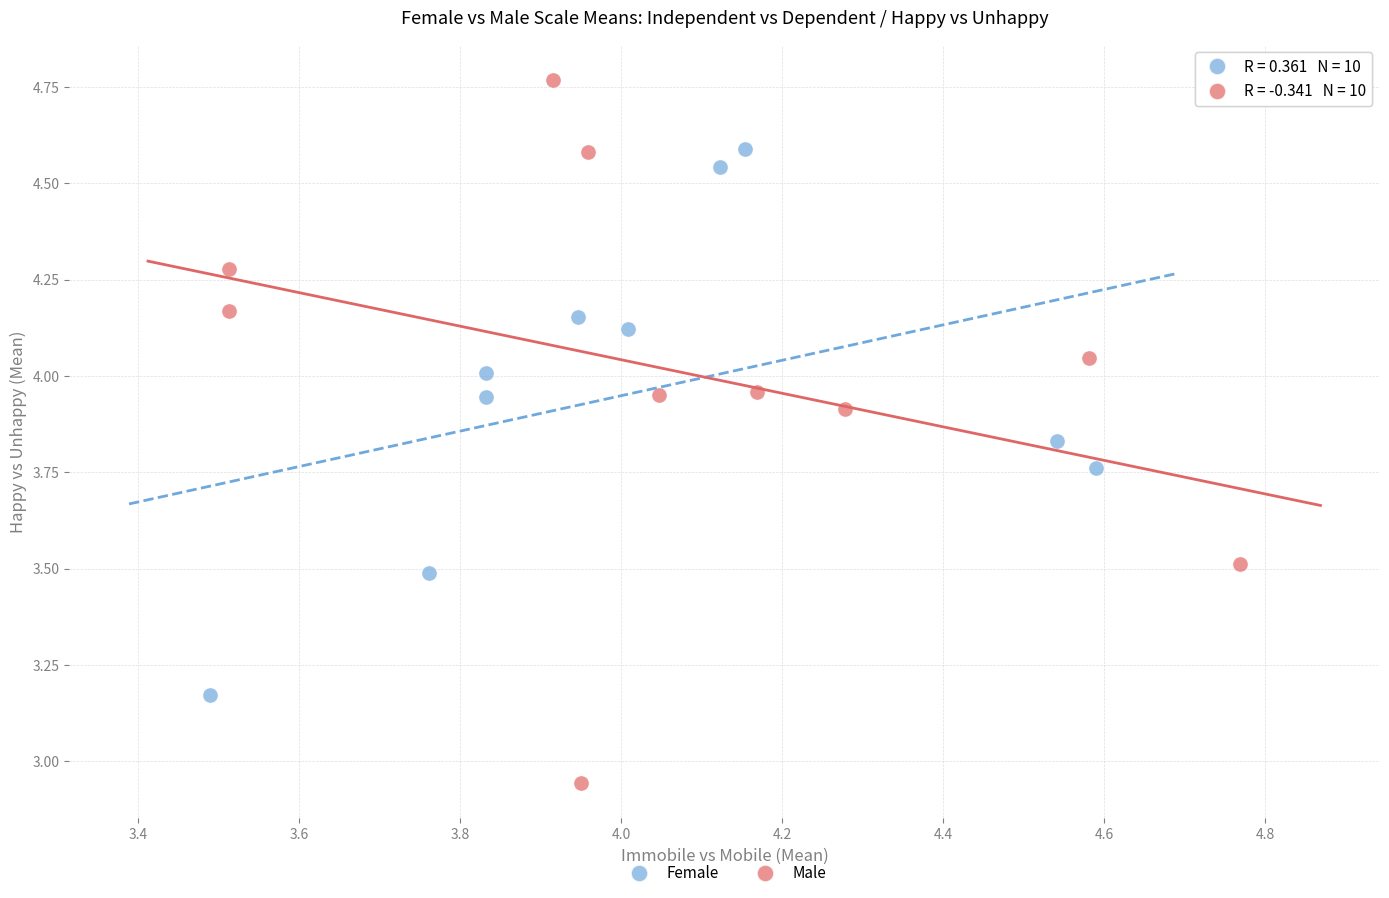

Which series has the widest spread of Y values?

Male